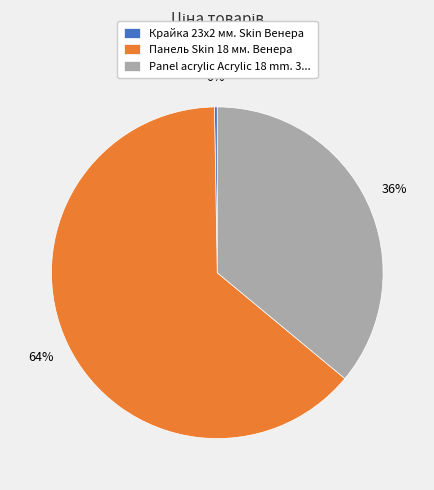

True or false: Panel acrylic Acrylic 18 mm. 3... accounts for 30% of the total.

False